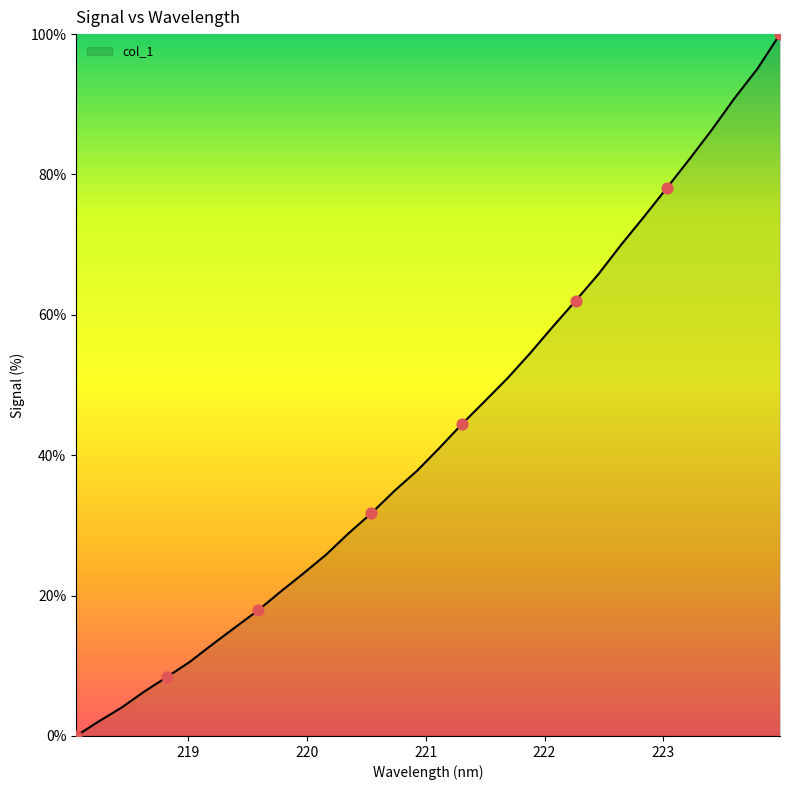

What is the greatest value displayed?

100.0